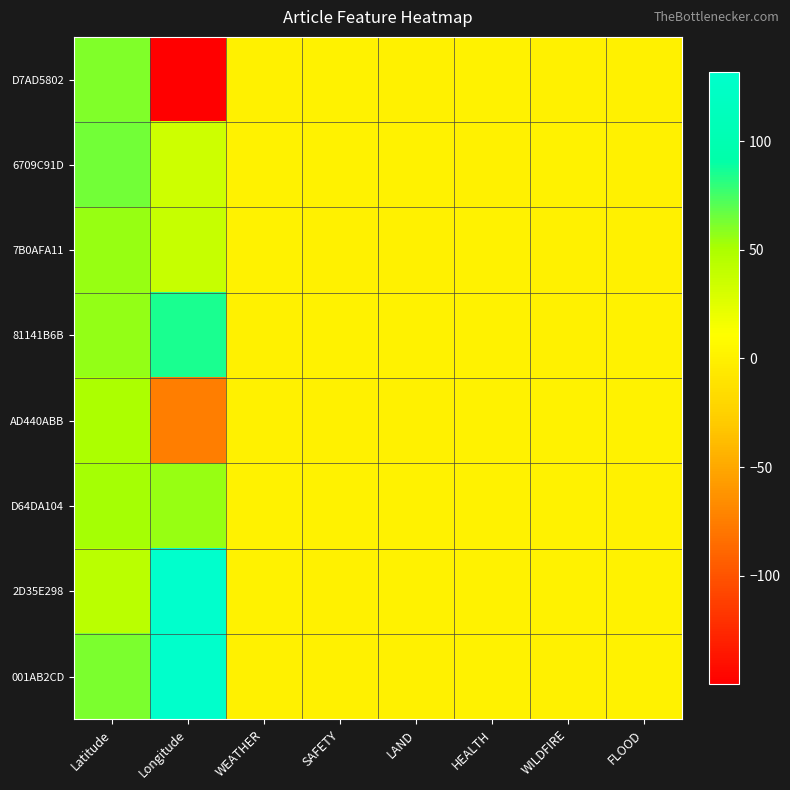

What is the difference between the highest and lowest values at Latitude?

20.8